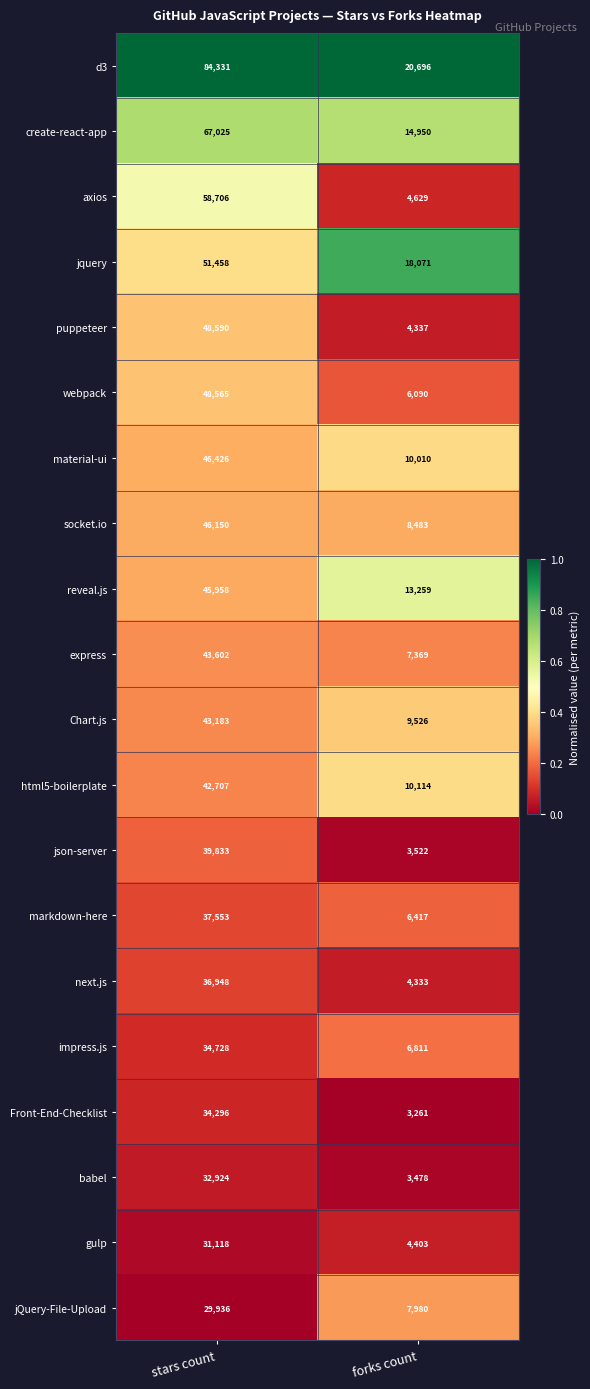

Is it true that jquery equals 51458 at stars count?

True